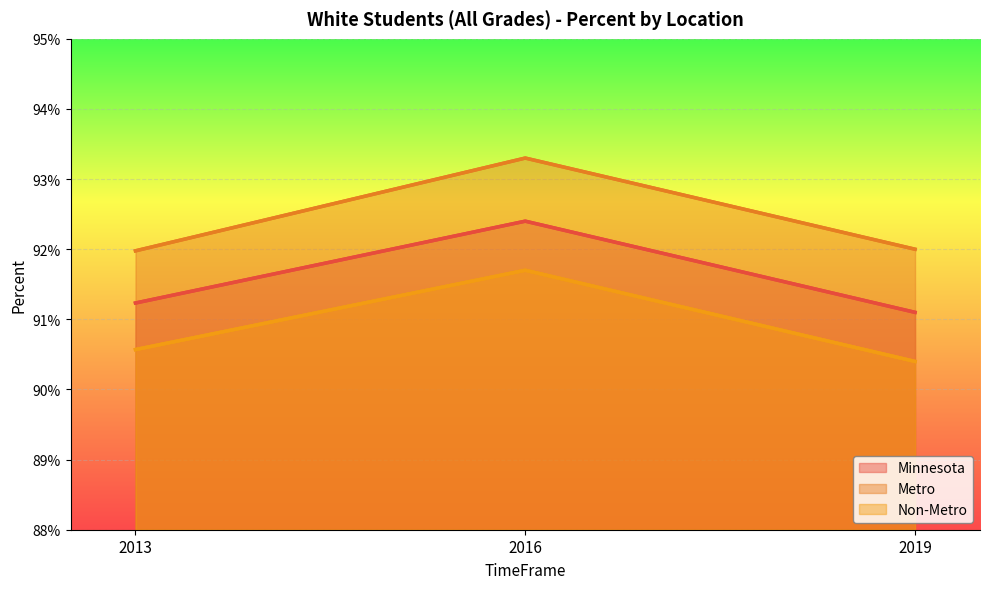

Reading left to right, what are all the values shown in this chart?

Minnesota: 2013=0.9	2016=0.9	2019=0.9
Metro: 2013=0.9	2016=0.9	2019=0.9
Non-Metro: 2013=0.9	2016=0.9	2019=0.9